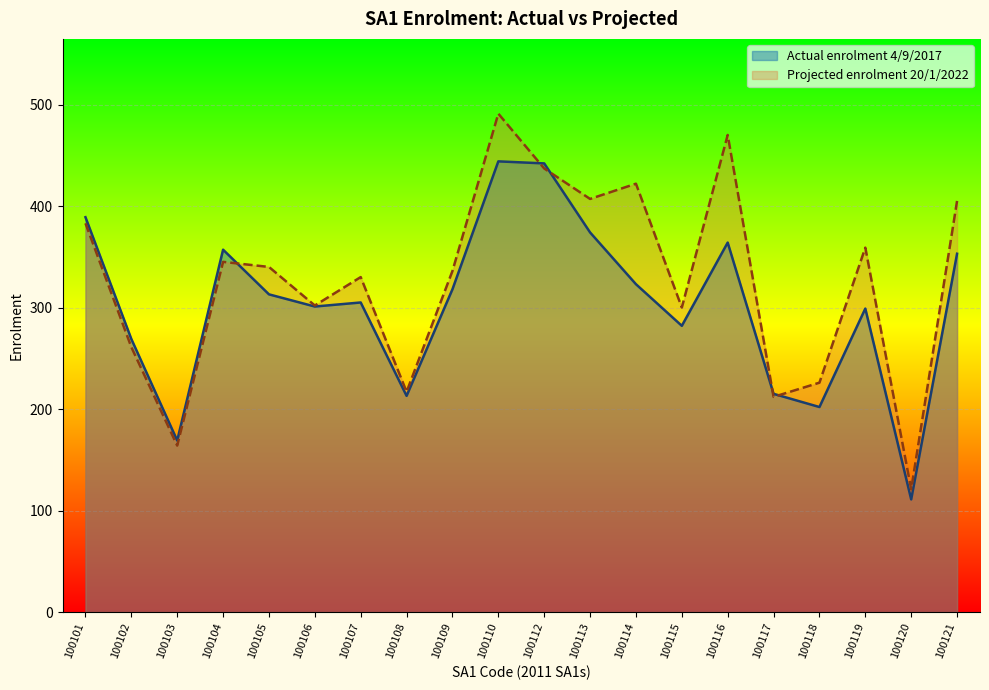

Where does the Actual enrolment 4/9/2017 series first go above 313?

100101